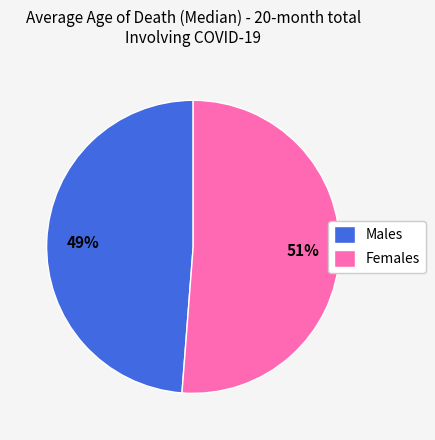

To the nearest percent, what is the difference between the largest and smallest slice percentages?

2%